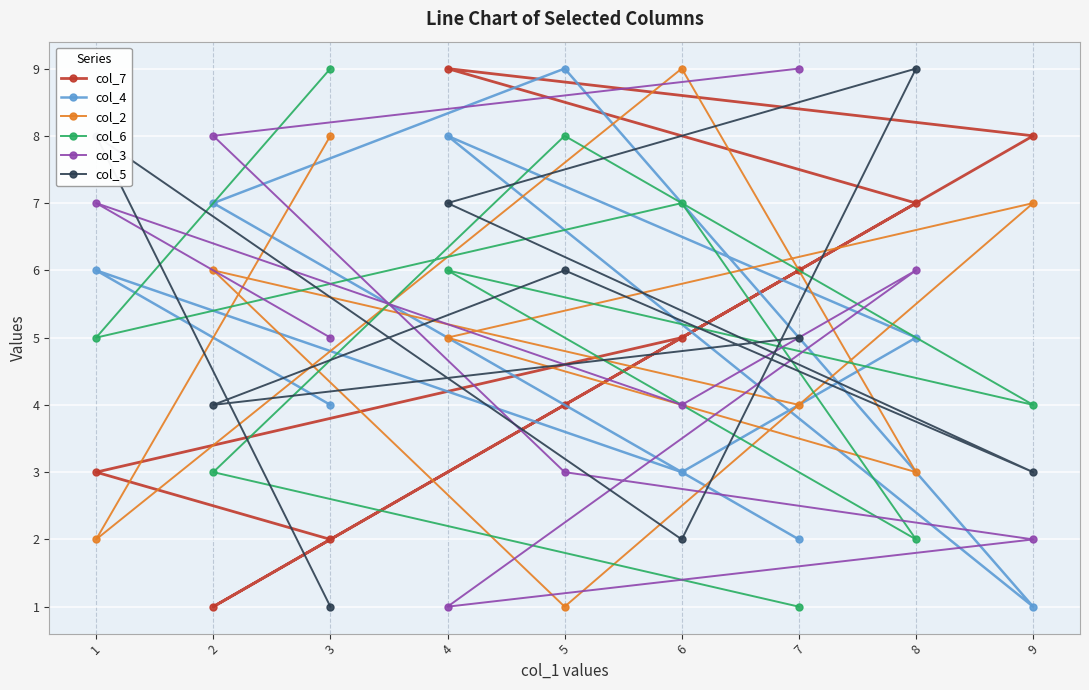

At 6, list the series in order from smallest to largest.

col_5, col_4, col_3, col_7, col_6, col_2